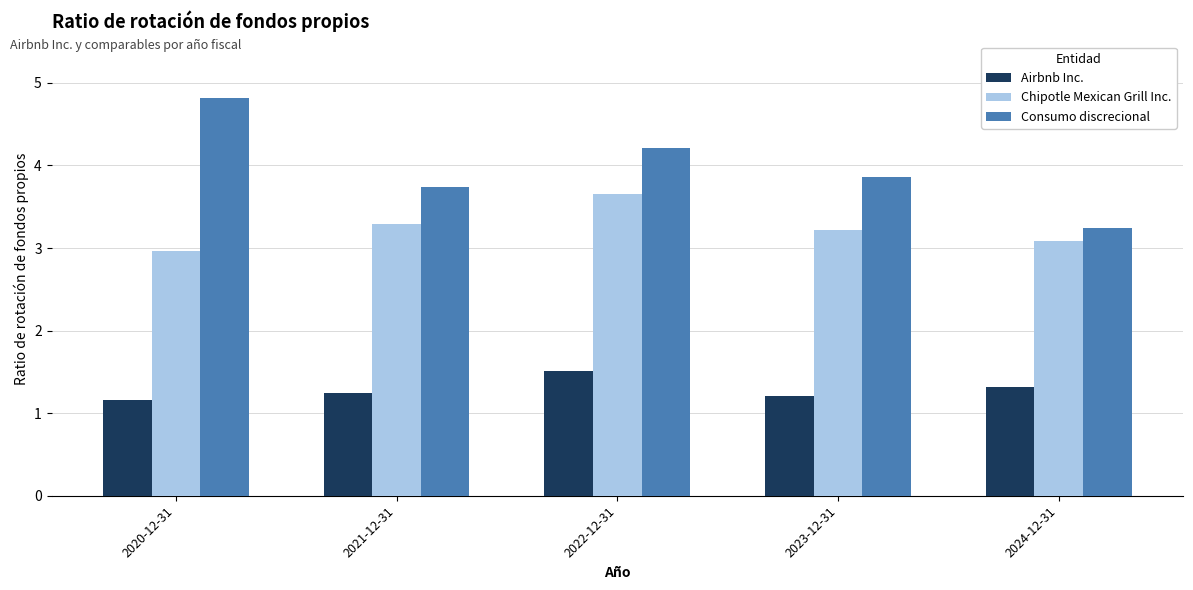

What are all the series names shown in the legend?

Airbnb Inc., Chipotle Mexican Grill Inc., Consumo discrecional